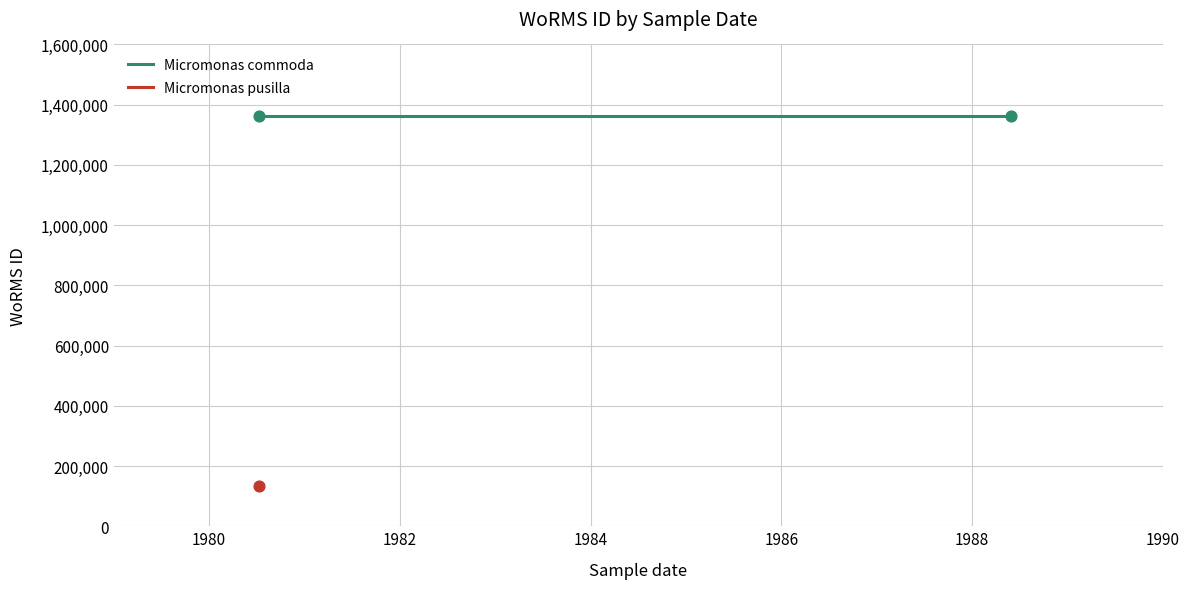

What is the ratio of the value at 30-05-1988 to the value at 07-07-1980?

1.0